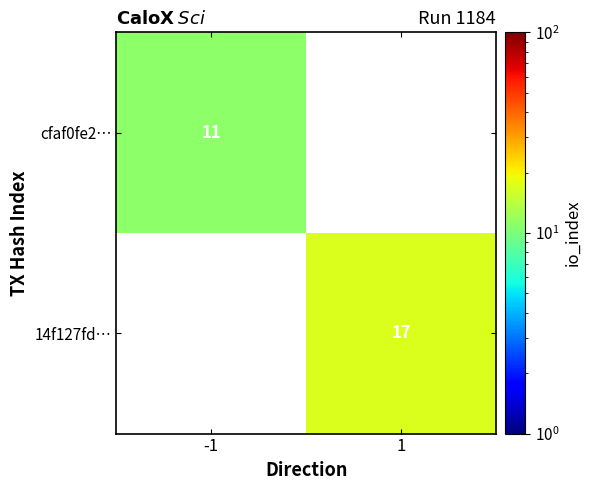

Is the value of cfaf0fe2… at -1 greater than the value of 14f127fd… at 1?

No